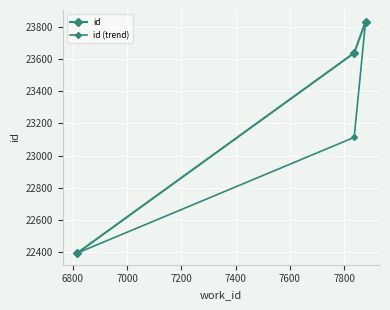

Count the number of data series in this chart.

2